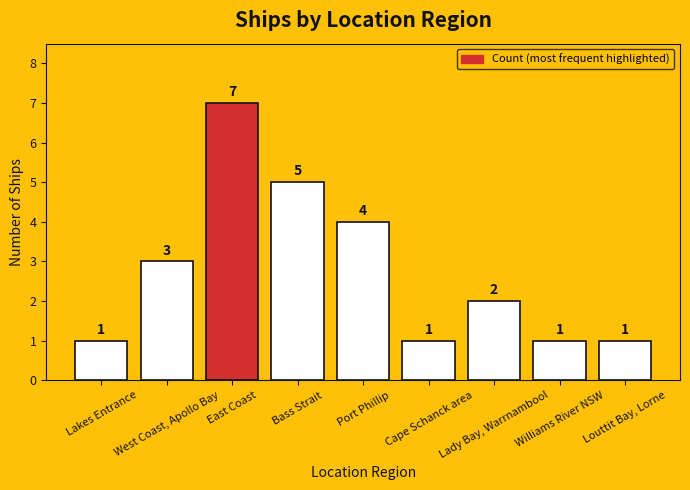

What is the difference between the maximum and minimum values?

6